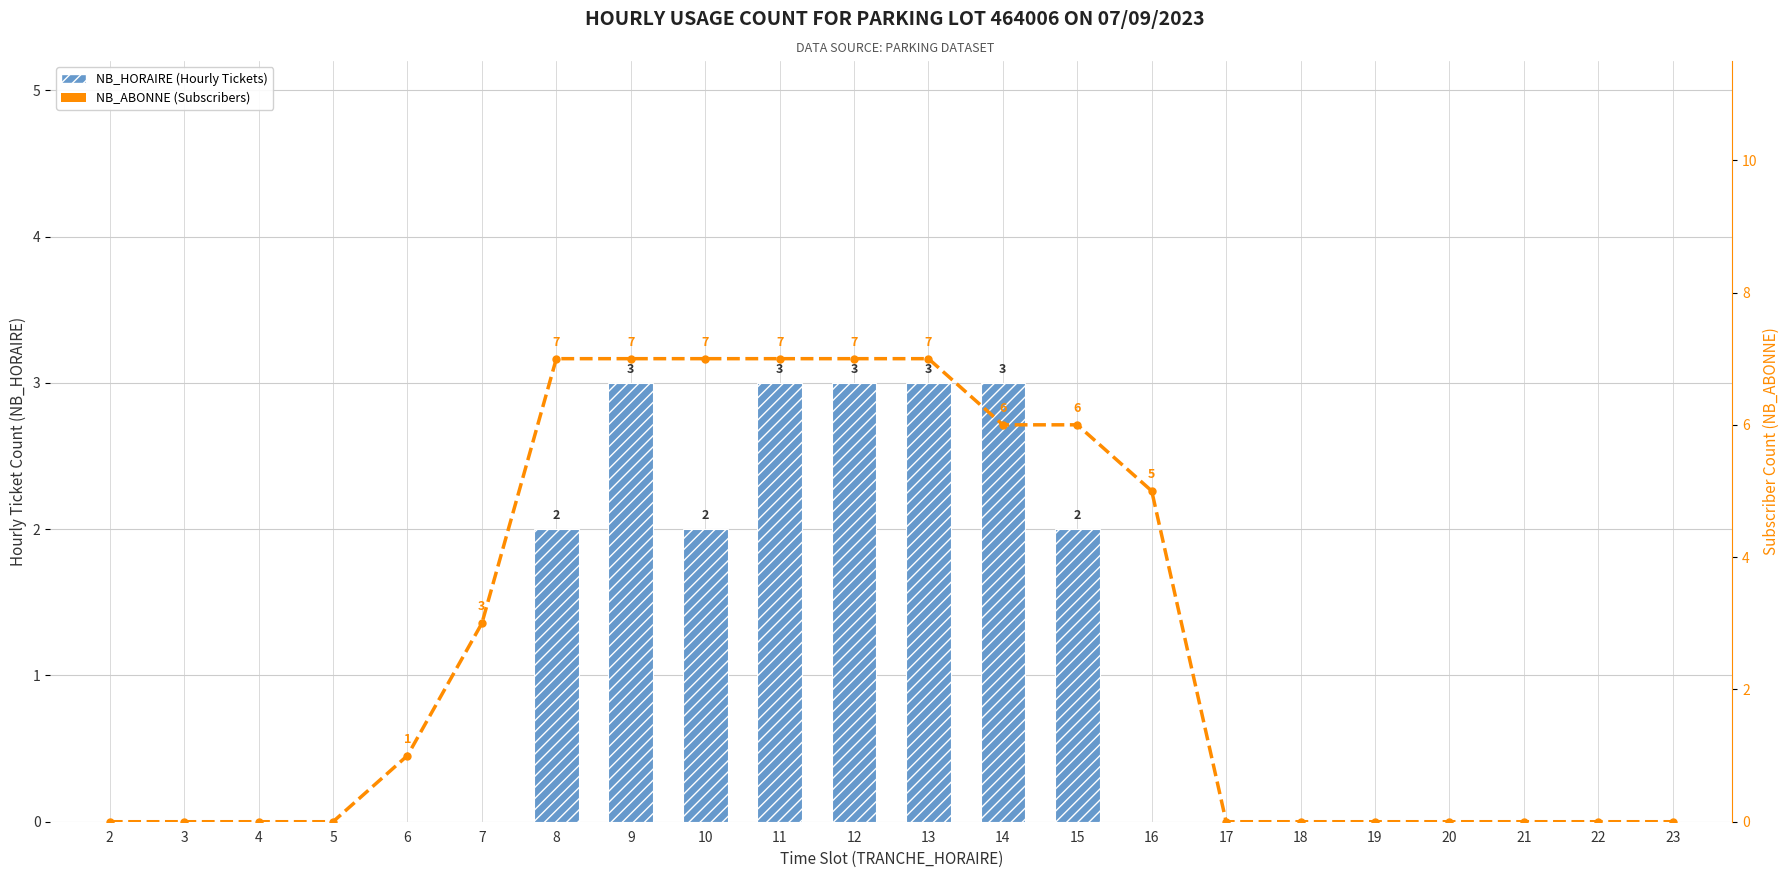

At which label does NB_HORAIRE (Hourly Tickets) reach its peak?

9